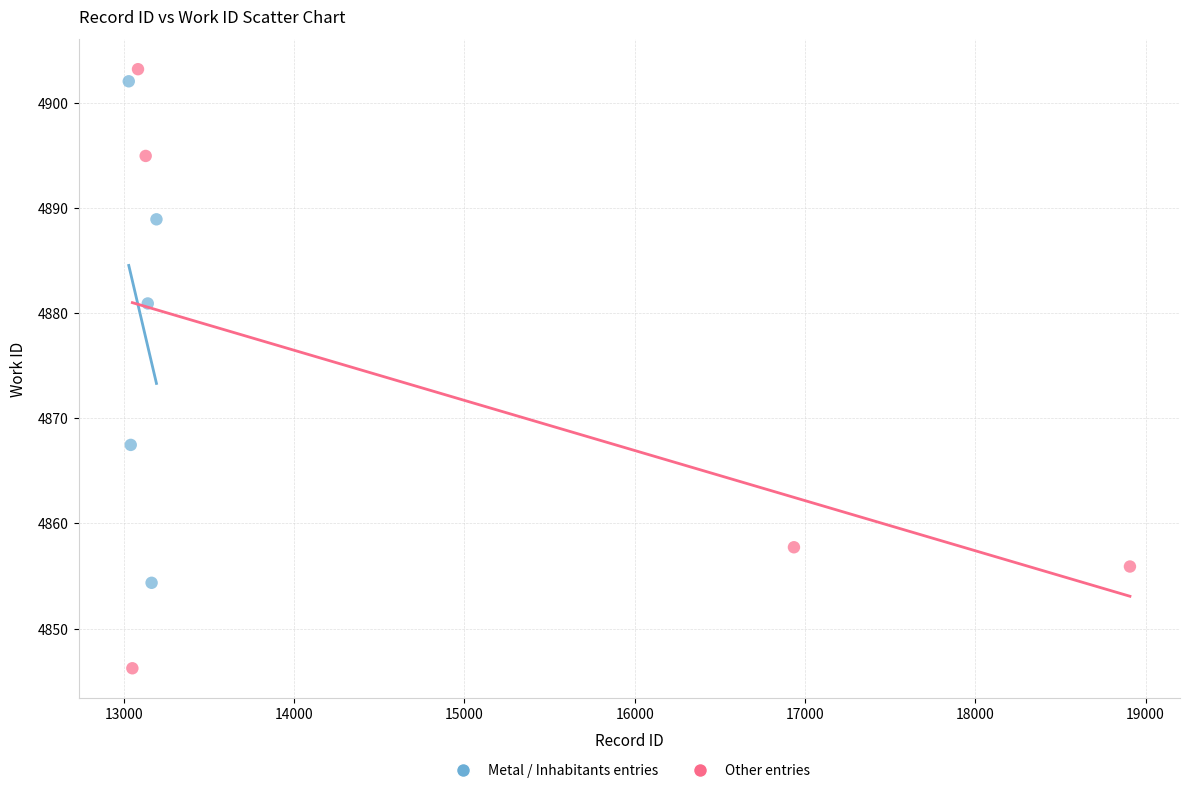

Which series has the largest Y range (max minus min)?

Other entries